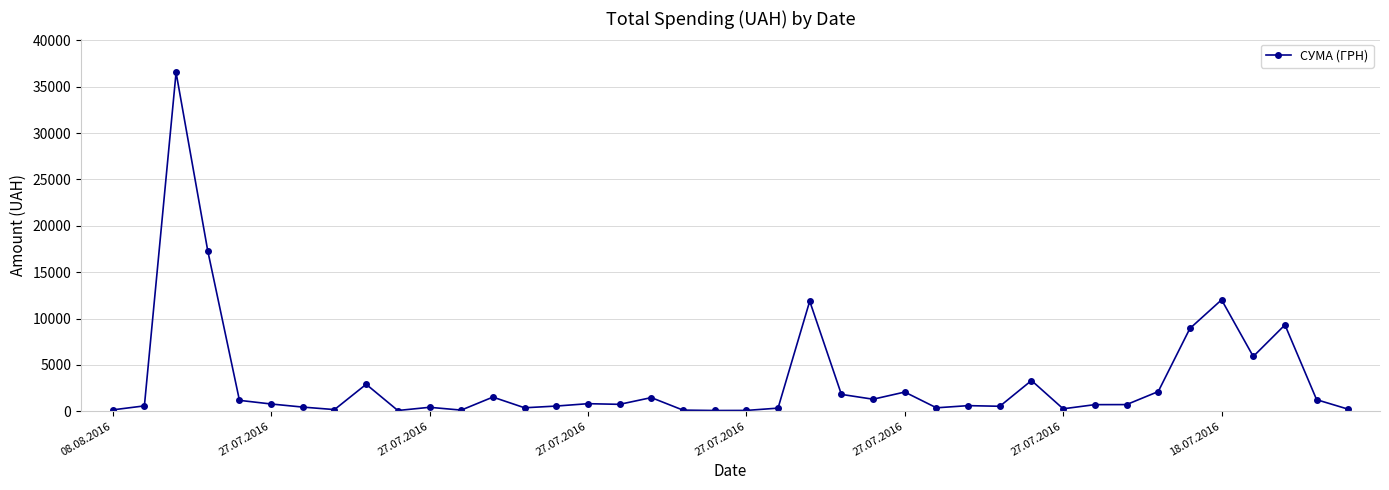

What is the difference between the maximum and second lowest values?

36466.0